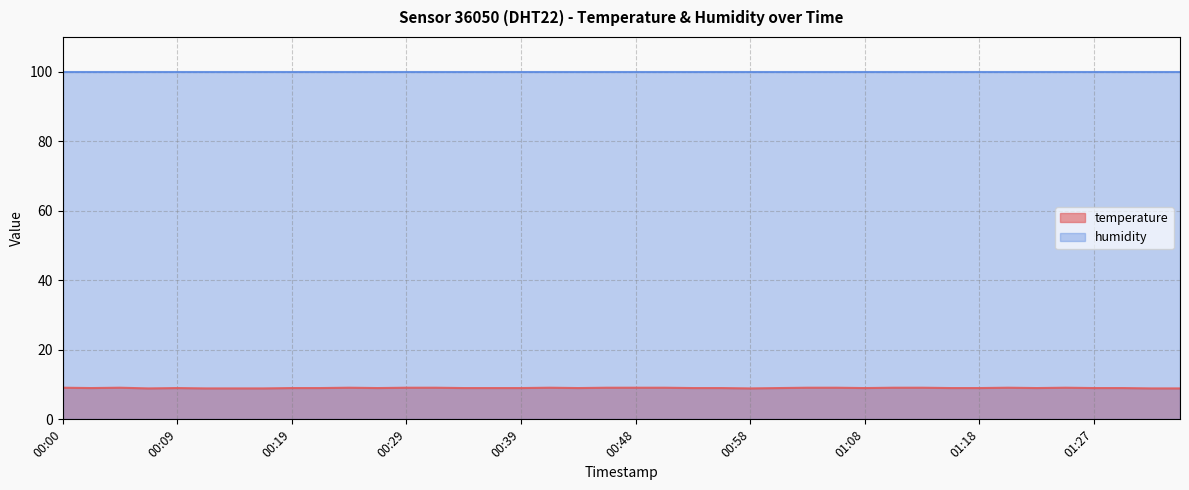

Which label corresponds to the largest value in the chart?

00:00